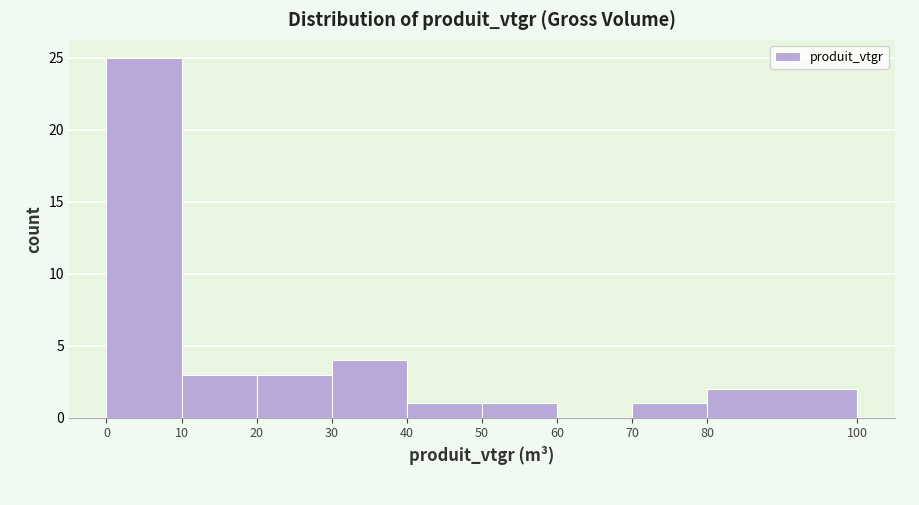

Reading left to right, list every bar in this chart as the range it spans on the x-axis followed by its height. The values are not printed on the chart, so give them approximately, as read against the axis.

0 to 10: 25
10 to 20: 3
20 to 30: 3
30 to 40: 4
40 to 50: 1
50 to 60: 1
60 to 70: 0
70 to 80: 1
80 to 100: 2